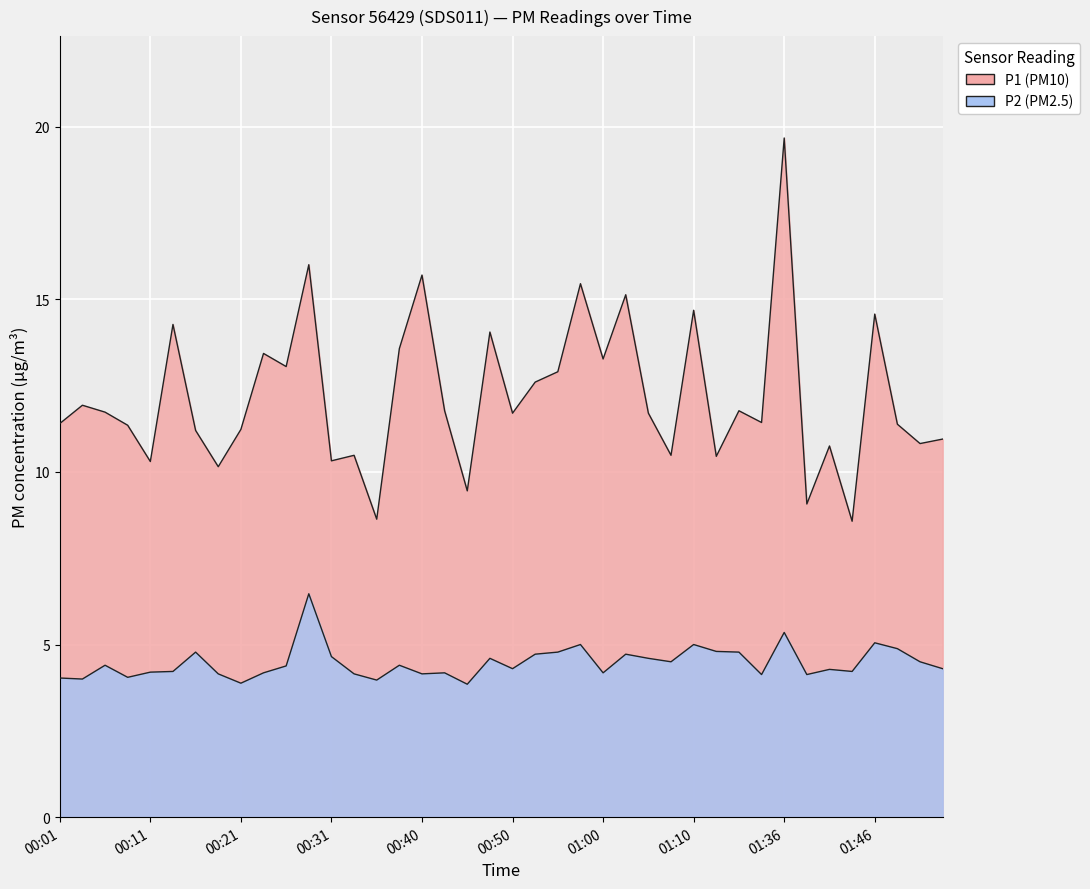

What value does the P2 series have at 00:52?

4.7